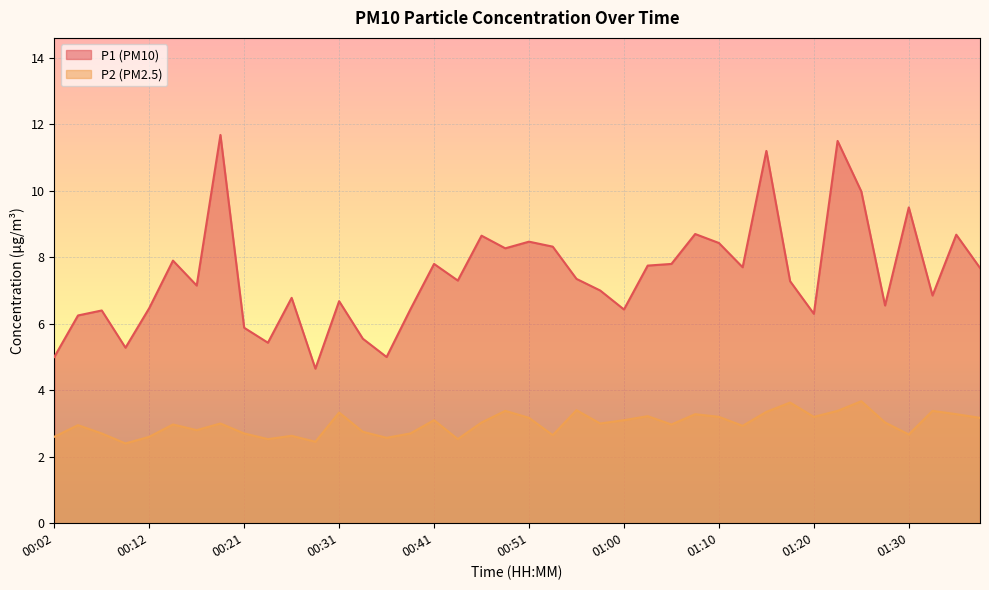

Reading left to right, transcribe all the data shown in this chart.

P1: 5.0	6.2	6.4	5.3	6.5	7.9	7.2	11.7	5.9	5.4	6.8	4.7	6.7	5.5	5.0	6.4	7.8	7.3	8.7	8.3	8.5	8.3	7.3	7.0	6.4	7.8	7.8	8.7	8.4	7.7	11.2	7.3	6.3	11.5	10.0	6.5	9.5	6.8	8.7	7.7
P2: 2.6	3.0	2.7	2.4	2.6	3.0	2.8	3.0	2.7	2.5	2.6	2.5	3.3	2.8	2.6	2.7	3.1	2.5	3.0	3.4	3.2	2.6	3.4	3.0	3.1	3.2	3.0	3.3	3.2	2.9	3.4	3.6	3.2	3.4	3.7	3.0	2.7	3.4	3.3	3.2